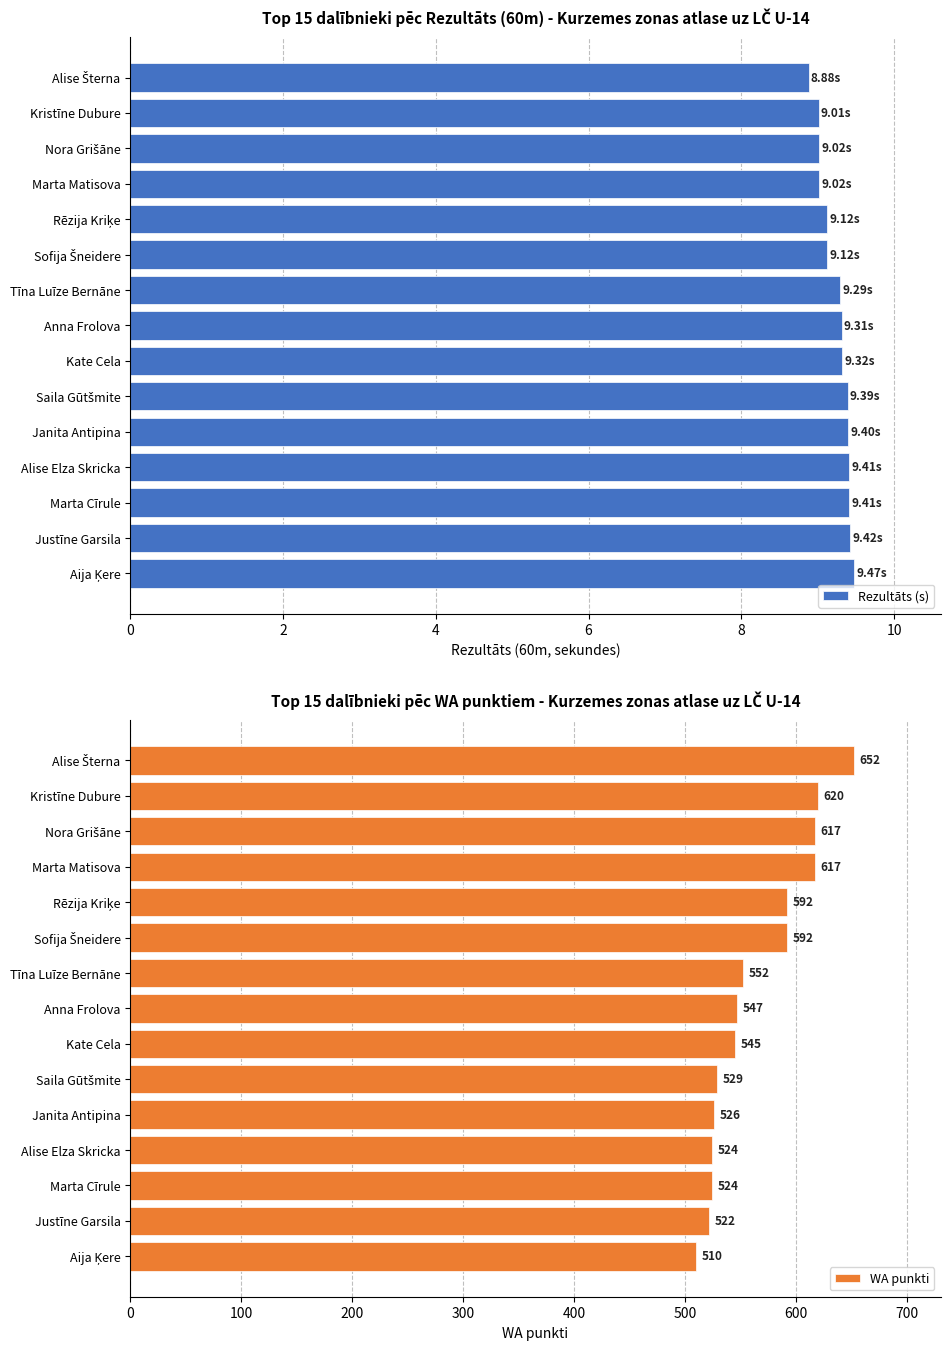

What is the difference between the maximum and second lowest values in the WA punkti series?

130